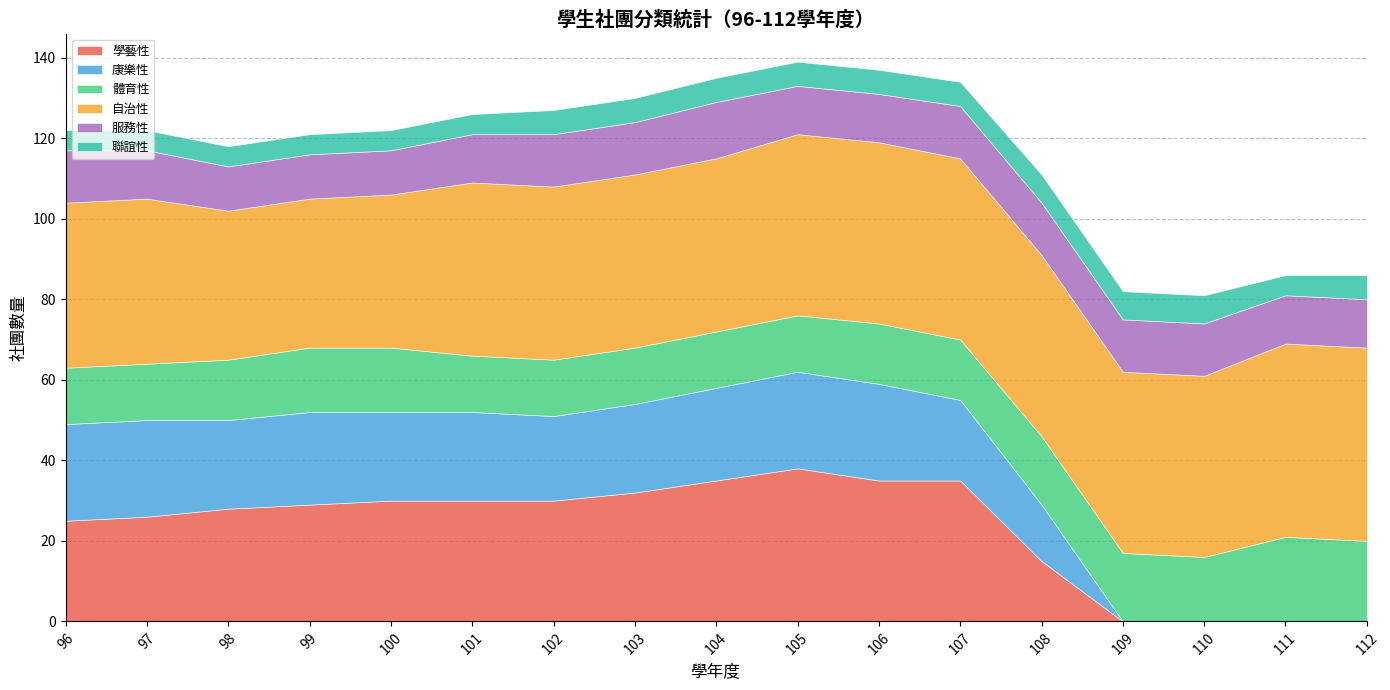

The 聯誼性 series shows 5 at 100. True or false?

True